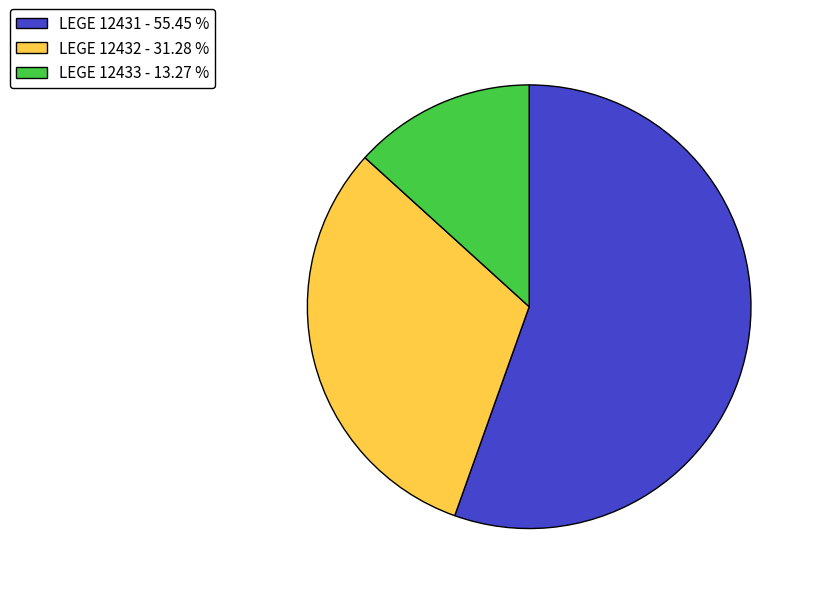

Rank the categories by value from lowest to highest.

LEGE 12433, LEGE 12432, LEGE 12431